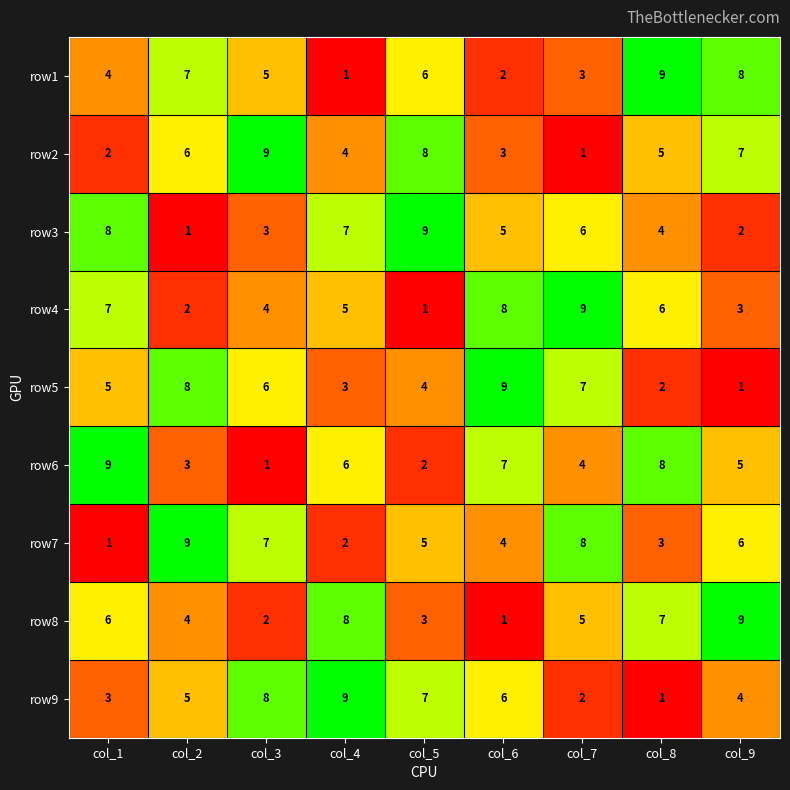

At col_5, list the series in order from smallest to largest.

row4, row6, row8, row5, row7, row1, row9, row2, row3